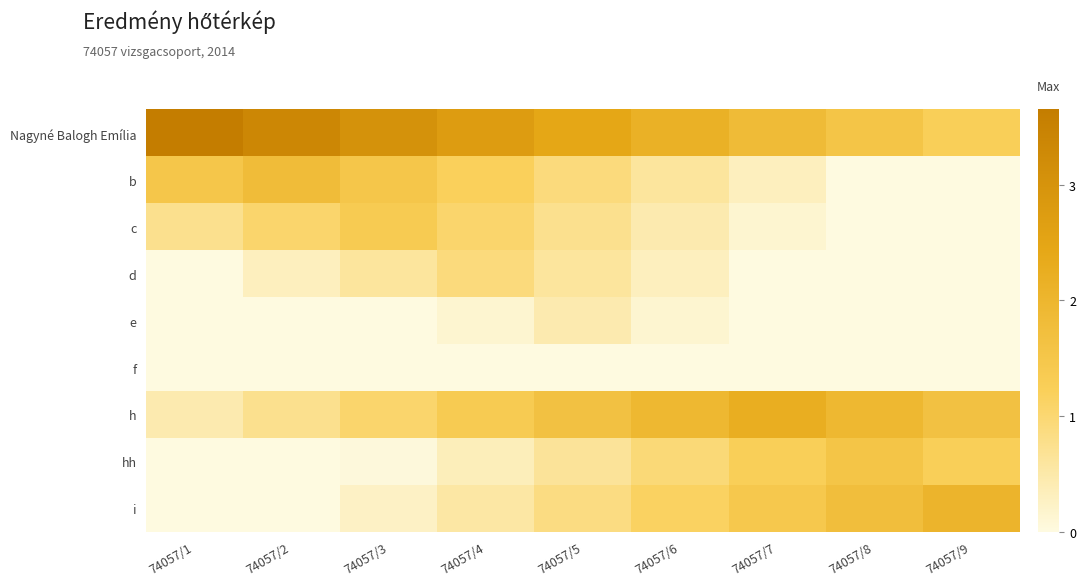

At which category does the chart reach its minimum across all series?

74057/9